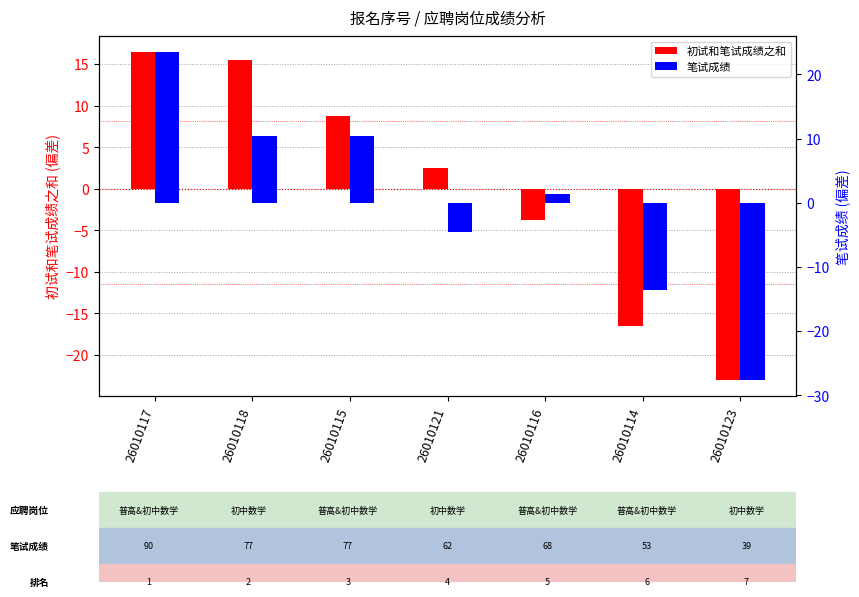

Where does the 笔试成绩 series first go above 1?

26010117